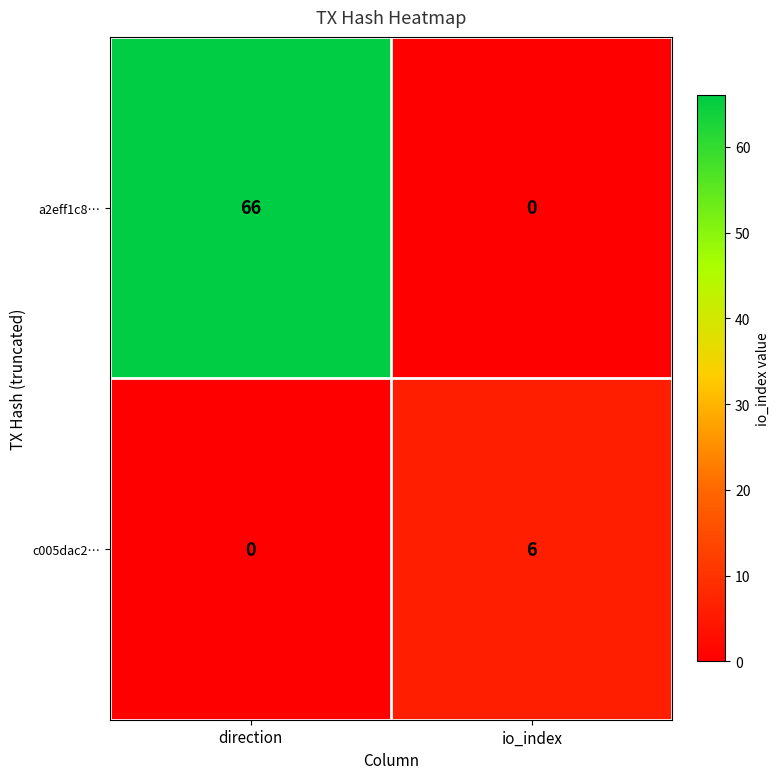

At how many categories does at least one series exceed 47?

1